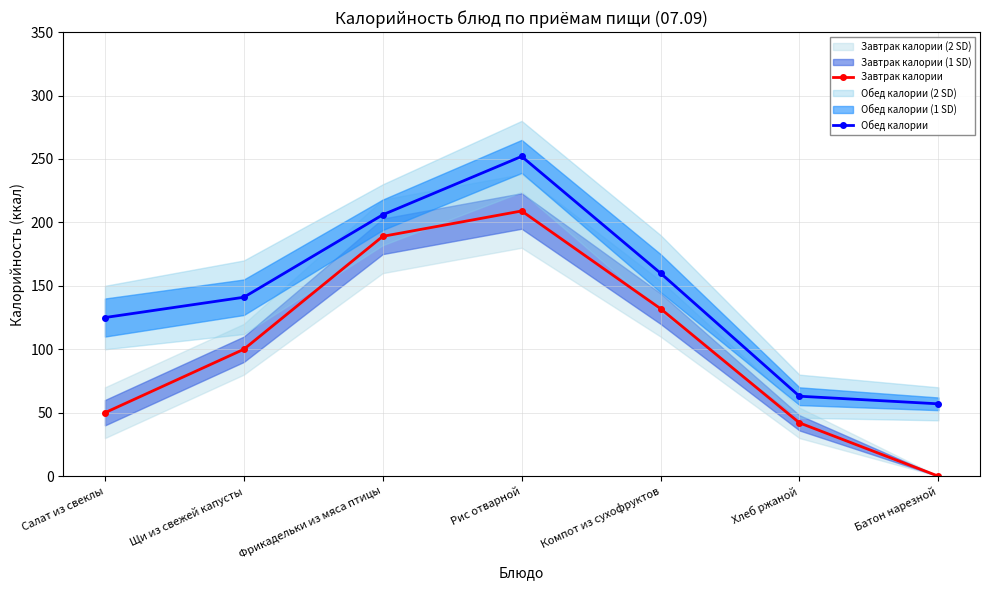

Which series changed the most between Рис отварной and Батон нарезной?

Завтрак калории